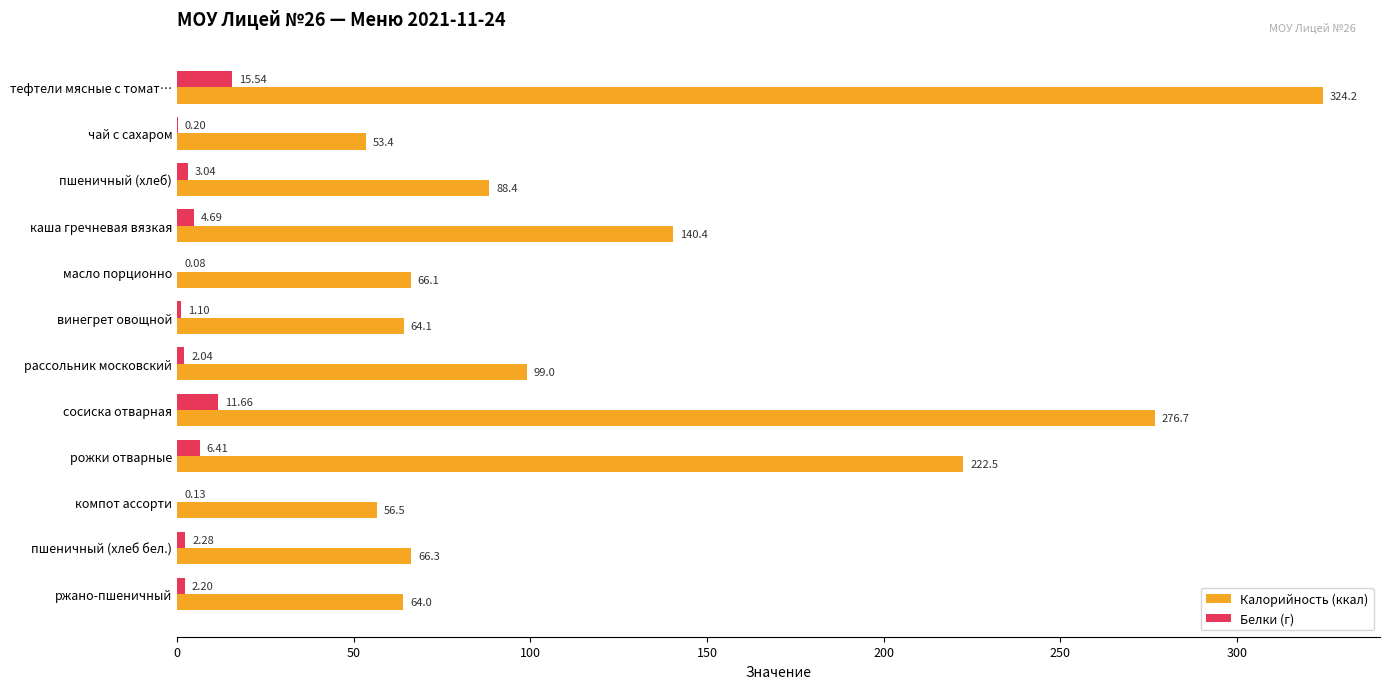

What is the sum of the Белки (г) values at масло порционно and рассольник московский?

2.1